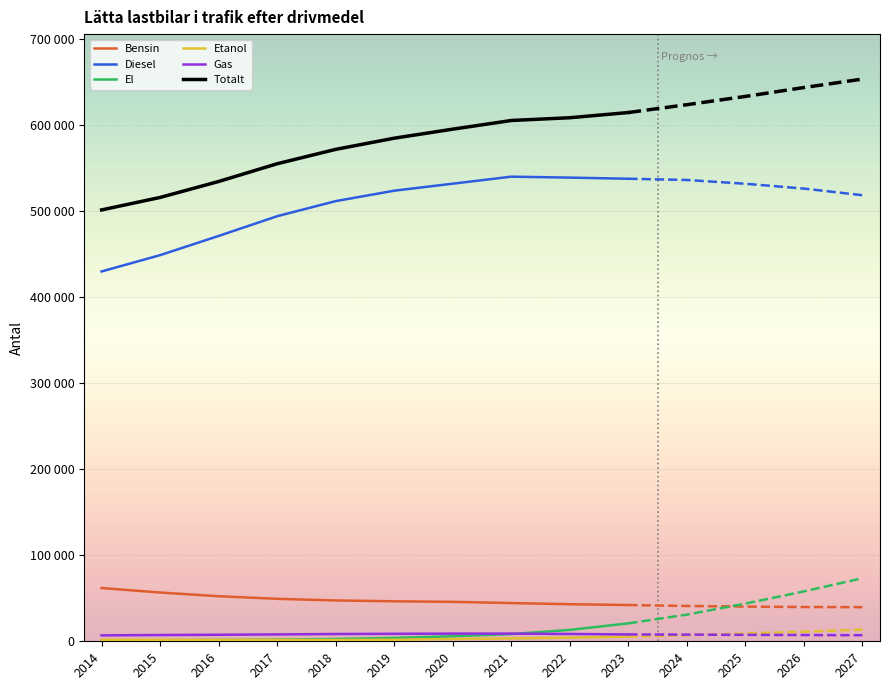

Reading left to right, what are all the values shown in this chart?

Bensin: 61952	56706	52409	49368	47486	46521	45855	44454	43116	42137	41069	40341	39853	39672
Diesel: 430095	449069	471400	494349	511893	524033	532179	540335	539236	537925	536484	532098	526490	518762
El: 833	1224	1552	1947	2661	3946	5860	8396	13217	20870	31018	43833	58048	73332
Etanol: 1803	1782	1701	1583	1481	1786	2588	3319	4257	5460	7098	9005	11219	13654
Gas: 6883	7274	7579	8004	8447	8697	8909	8900	8514	7975	7732	7499	7277	7056
Totalt: 501661	516168	534748	555363	572075	585091	595580	605668	608871	614916	624047	633650	643995	653816